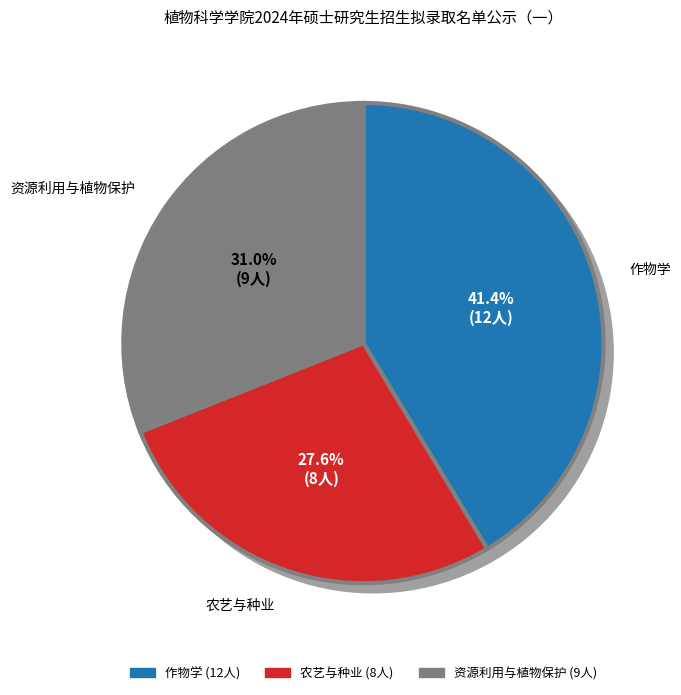

To the nearest percent, what is the combined percentage of 资源利用与植物保护 and 作物学?

72%